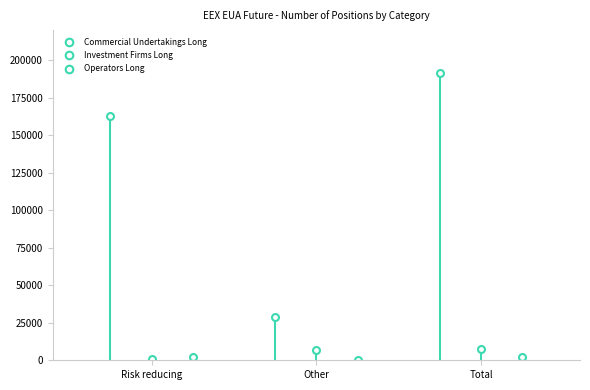

At how many categories does at least one series exceed 27204?

3